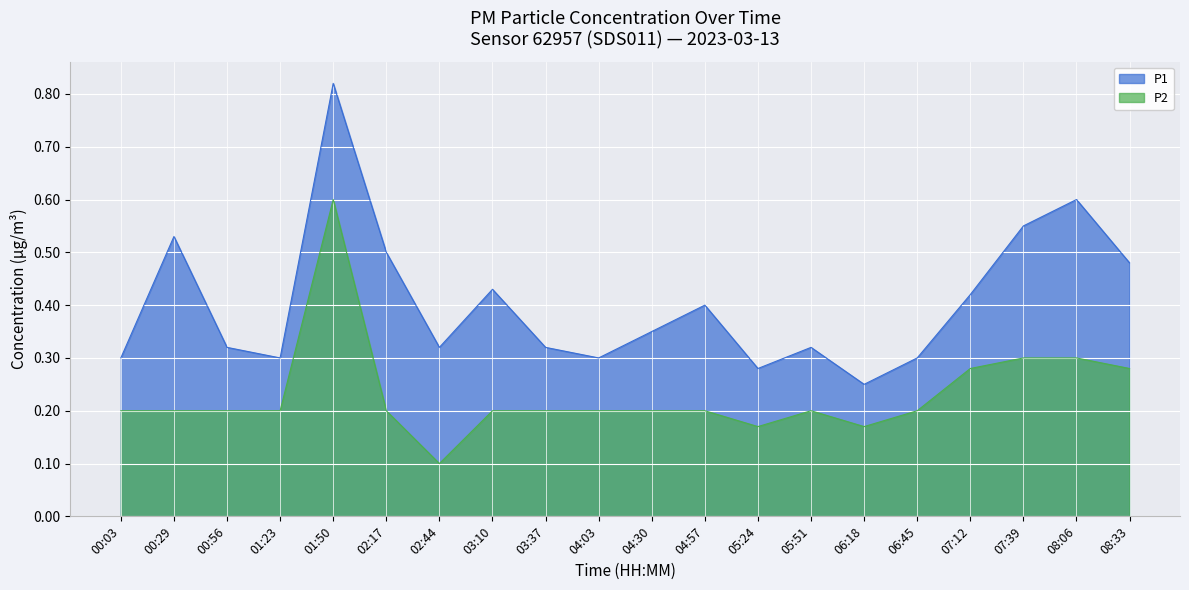

What is the difference between the maximum and minimum values in the P1 series?

0.6